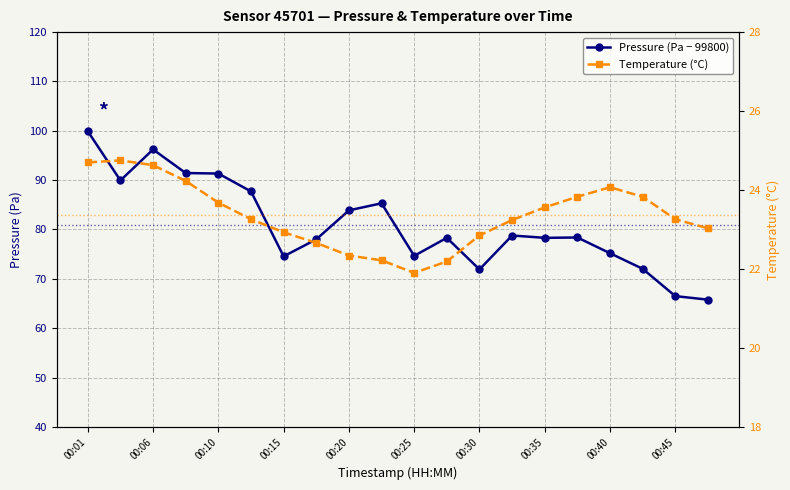

Where is the first local minimum for temperature?

00:25